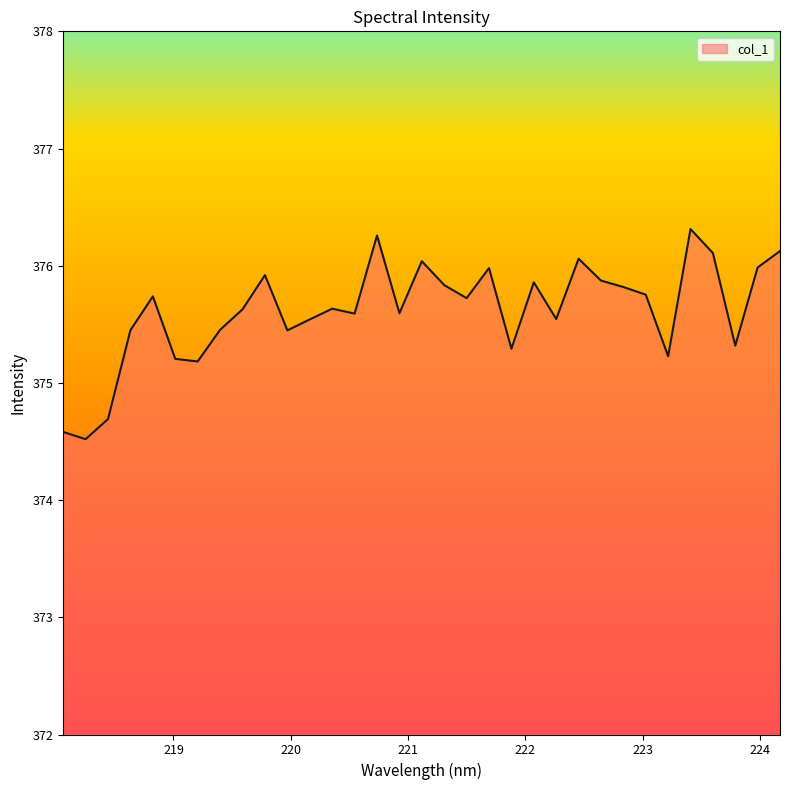

What is the sum of all values?

12395.3